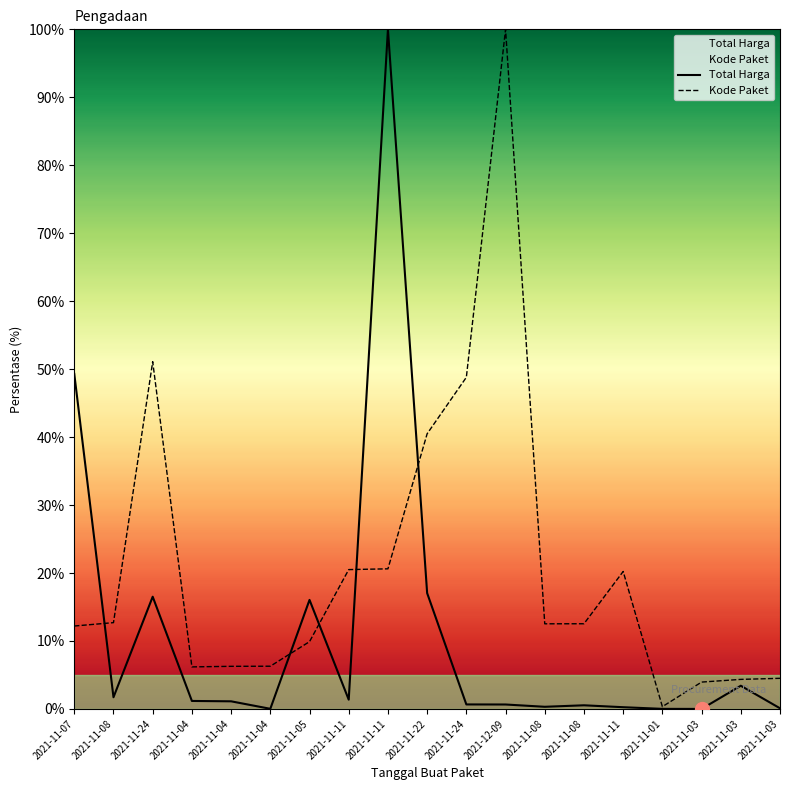

What is the approximate value of Total Harga at 2021-11-11?

0.3